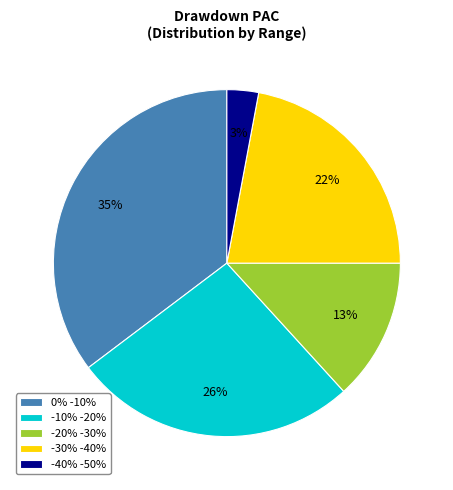

Count the number of slices in the pie.

5